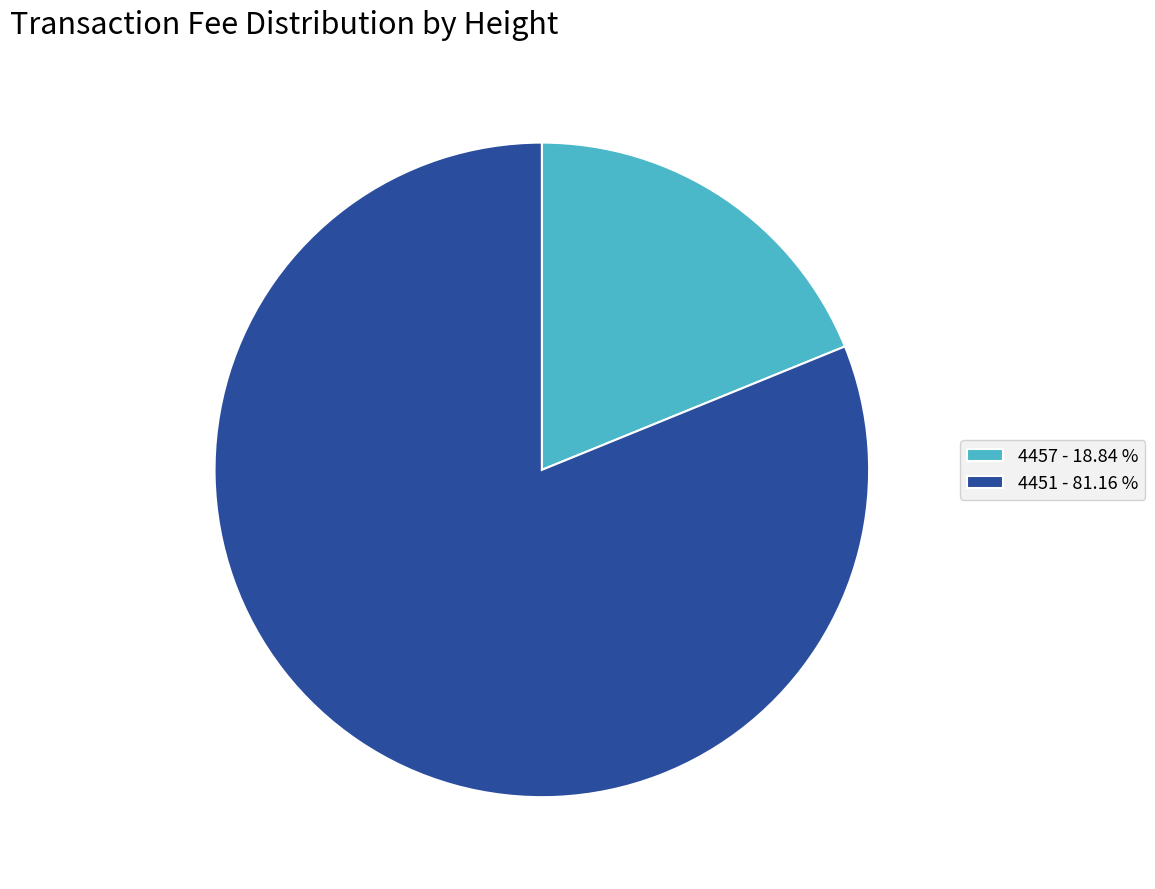

Approximately how many times larger is the value at 4457 compared to 4451?

0.2